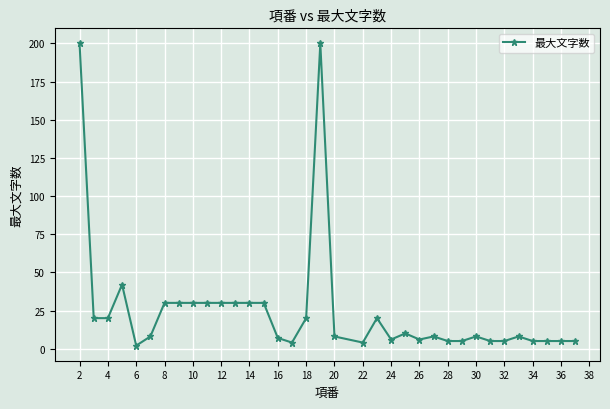

What is the average value?

25